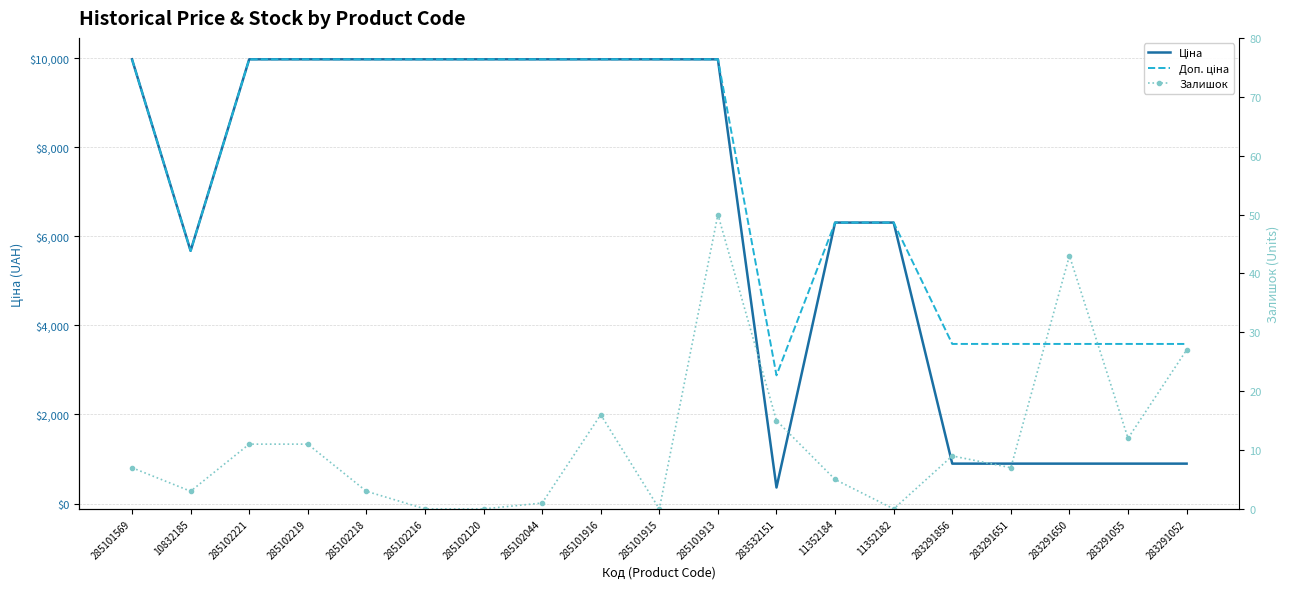

What is the difference between the Залишок values at 285101916 and 11352182?

16.0